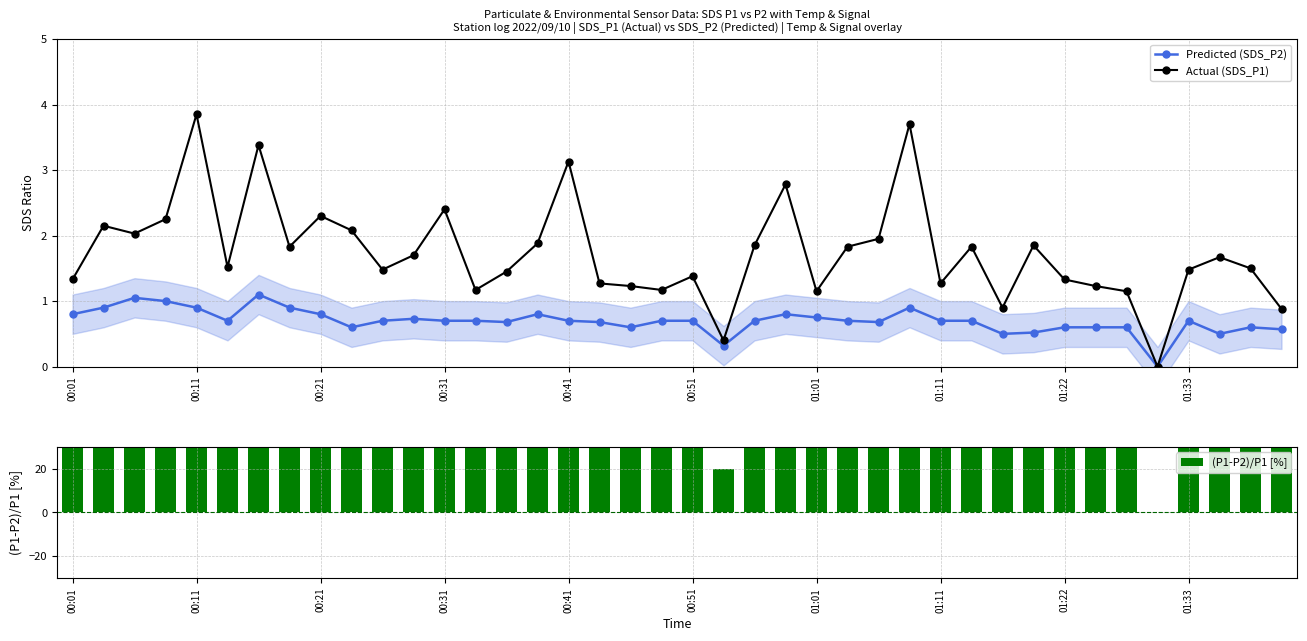

True or false: Predicted (SDS_P2) has a value of 1.1 at 11.

False